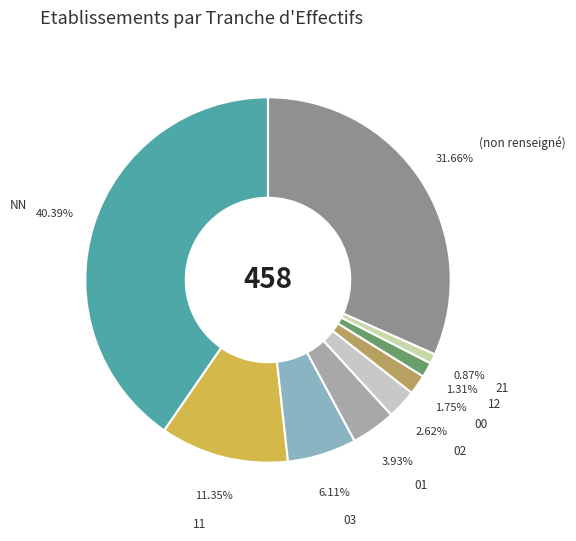

Combined, do 03 and 21 account for over 50%?

No